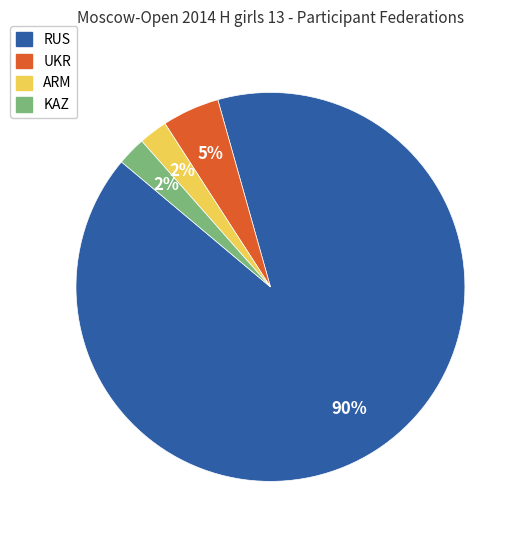

Do RUS and UKR together represent more than half of the pie?

Yes